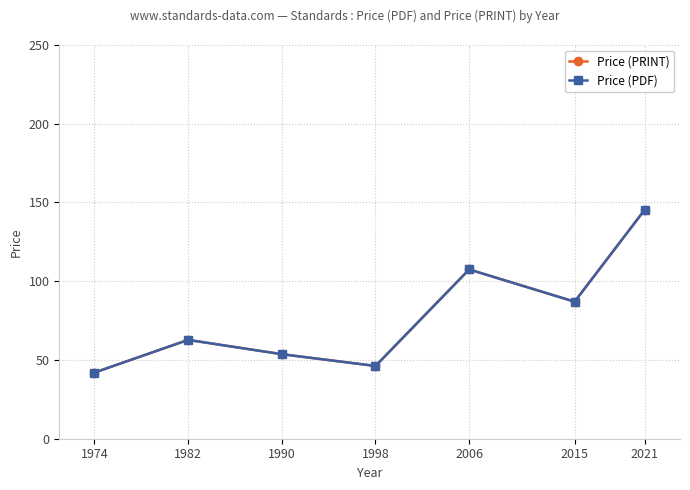

What is the value of the Price (PRINT) point at the 1st from the left?

42.0